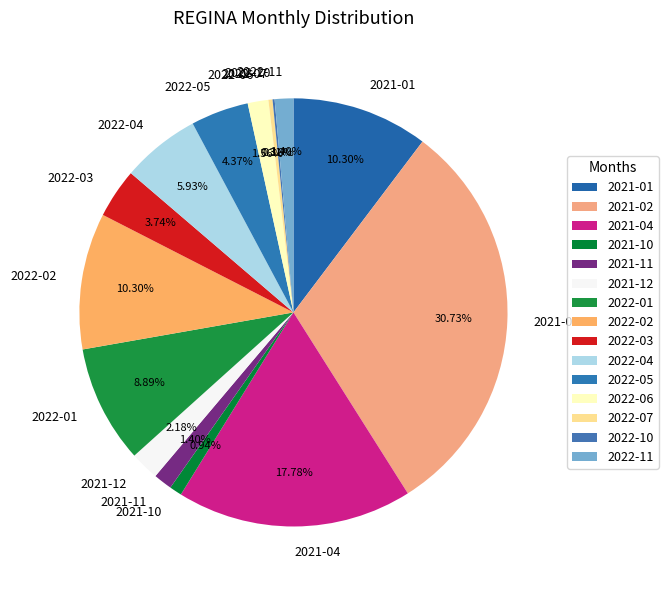

Does any single category account for the majority?

No